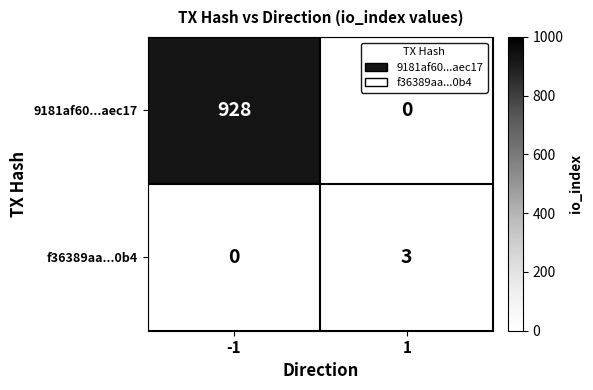

Which series has the widest spread of values?

9181af60...aec17